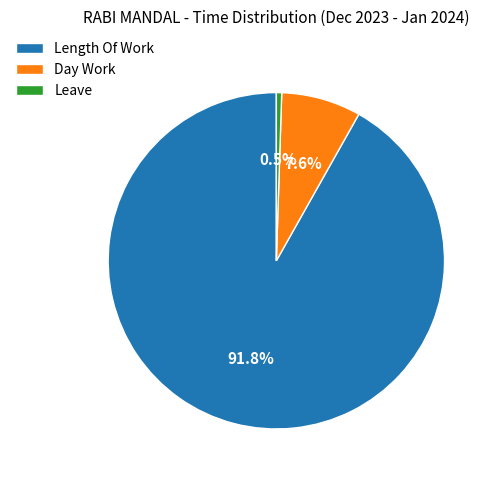

Which slice is the smallest?

Leave